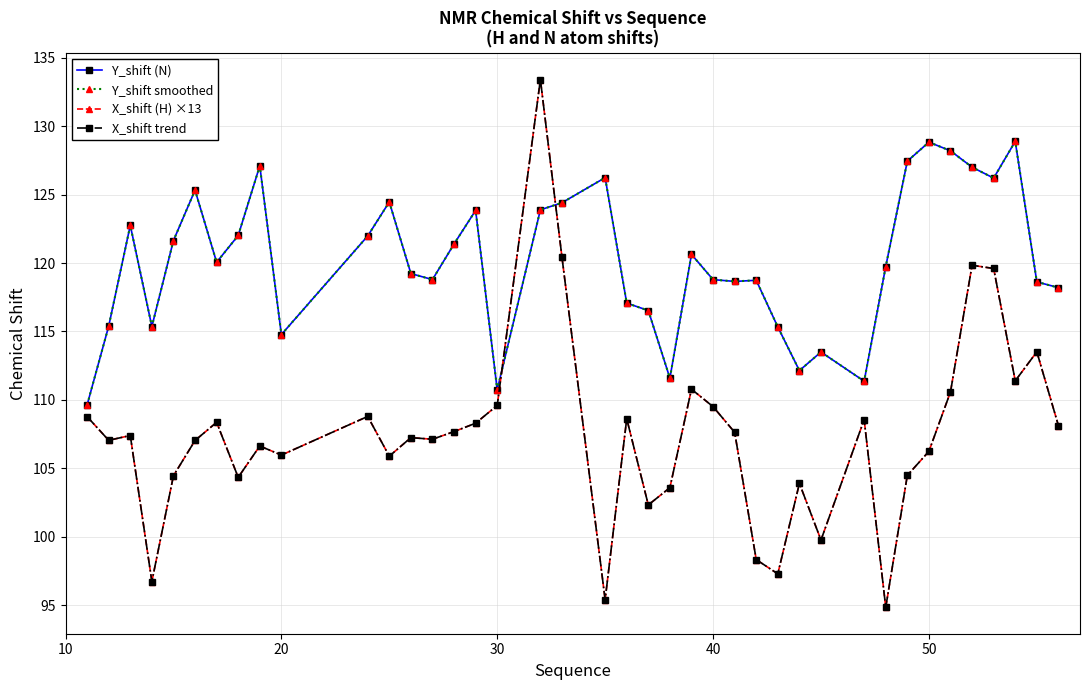

Reading left to right, what are all the values shown in this chart?

Y_shift (N): 109.6	115.4	122.7	115.4	121.6	125.3	120.1	122.0	127.1	114.8	122.0	124.5	119.2	118.8	121.4	123.8	110.7	123.9	124.4	126.2	117.1	116.5	111.6	120.6	118.8	118.7	118.7	115.3	112.1	113.5	111.4	119.7	127.4	128.8	128.2	127.0	126.2	128.9	118.6	118.2
Y_shift smoothed: 109.6	115.4	122.7	115.4	121.6	125.3	120.1	122.0	127.1	114.8	122.0	124.5	119.2	118.8	121.4	123.8	110.7	123.9	124.4	126.2	117.1	116.5	111.6	120.6	118.8	118.7	118.7	115.3	112.1	113.5	111.4	119.7	127.4	128.8	128.2	127.0	126.2	128.9	118.6	118.2
X_shift (H) ×13: 108.8	107.1	107.4	96.7	104.5	107.0	108.4	104.4	106.6	106.0	108.8	105.9	107.2	107.1	107.7	108.3	109.6	133.4	120.4	95.4	108.6	102.3	103.6	110.8	109.5	107.6	98.3	97.3	103.9	99.8	108.6	94.9	104.5	106.2	110.6	119.8	119.6	111.4	113.5	108.1
X_shift trend: 108.8	107.1	107.4	96.7	104.5	107.0	108.4	104.4	106.6	106.0	108.8	105.9	107.2	107.1	107.7	108.3	109.6	133.4	120.4	95.4	108.6	102.3	103.6	110.8	109.5	107.6	98.3	97.3	103.9	99.8	108.6	94.9	104.5	106.2	110.6	119.8	119.6	111.4	113.5	108.1